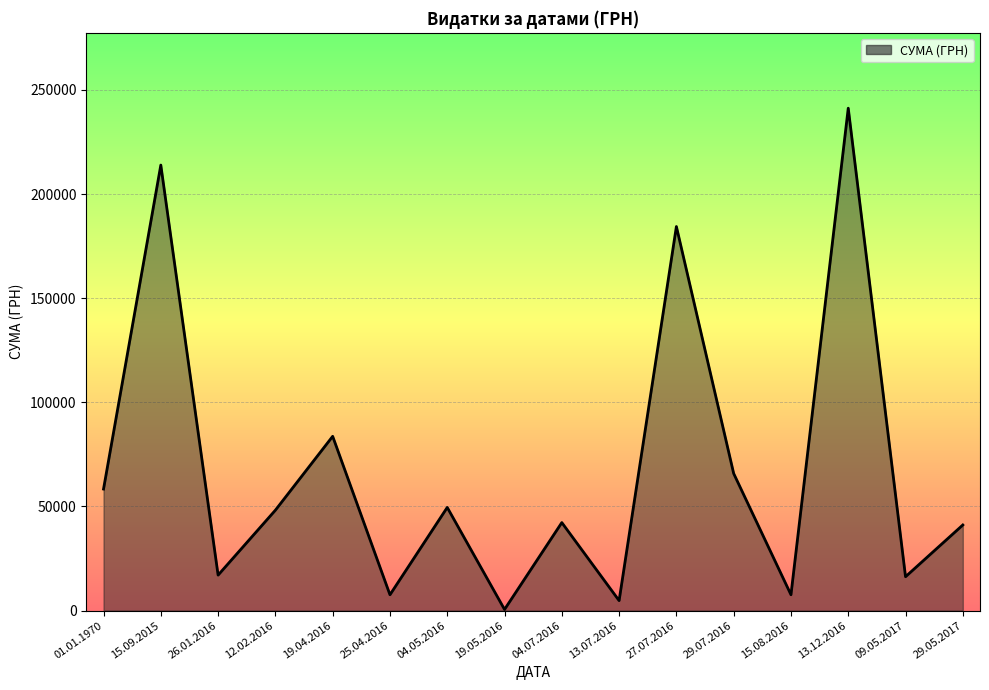

Which label corresponds to the largest value in the chart?

13.12.2016